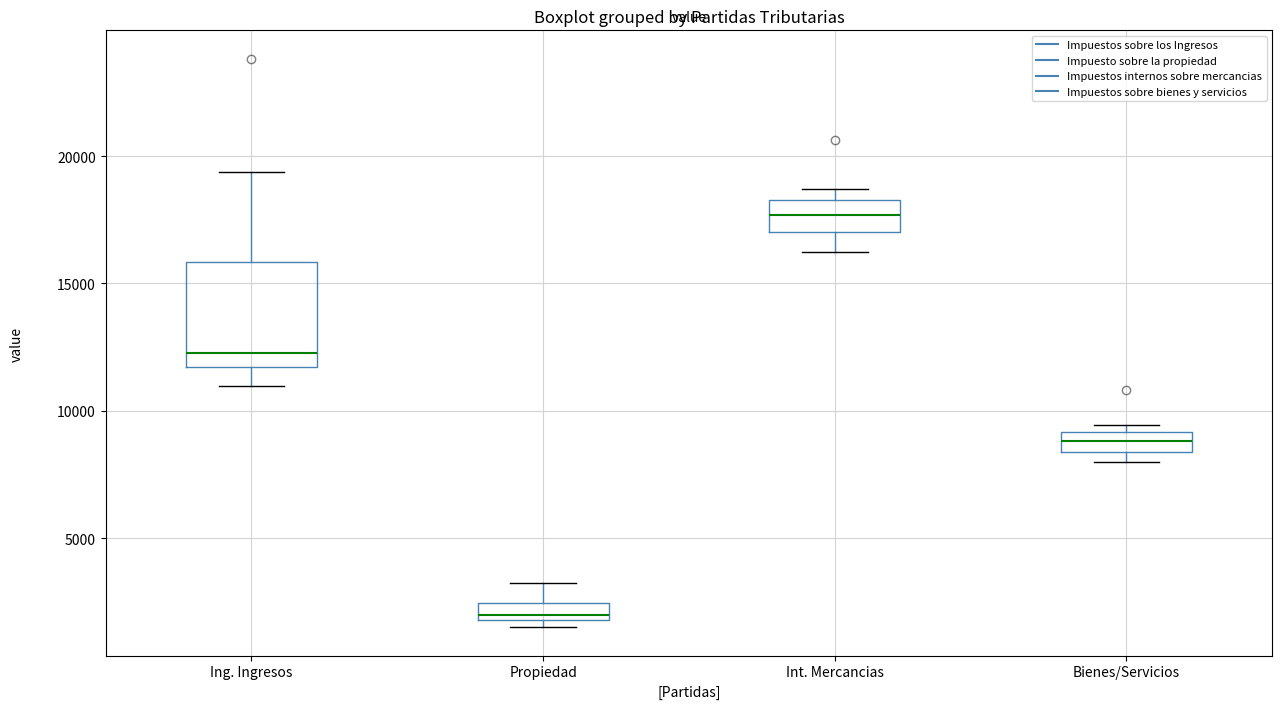

Which box has the lowest median line?

Propiedad